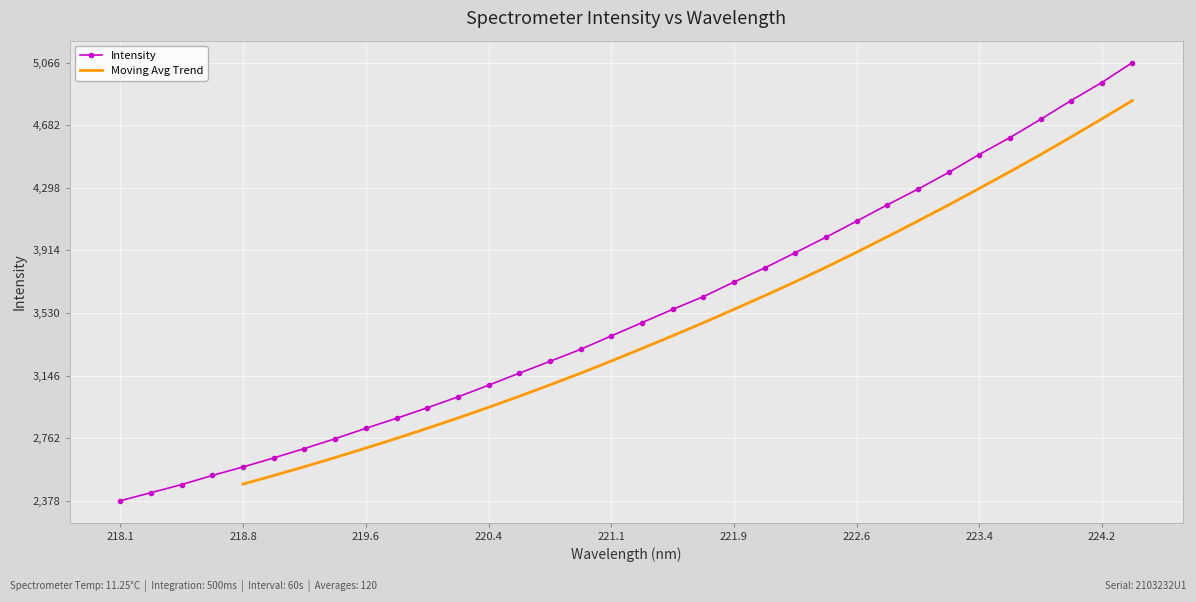

True or false: the data shows 4846.4 at 220.5444.

False